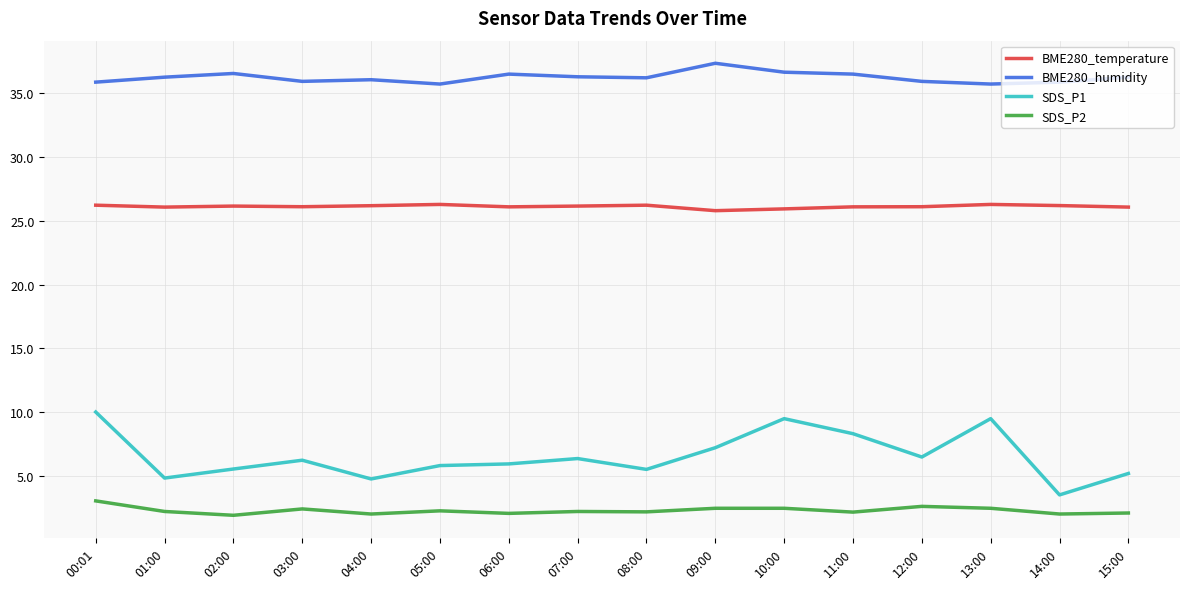

What value does the BME280_humidity series have at 14:00?

35.9